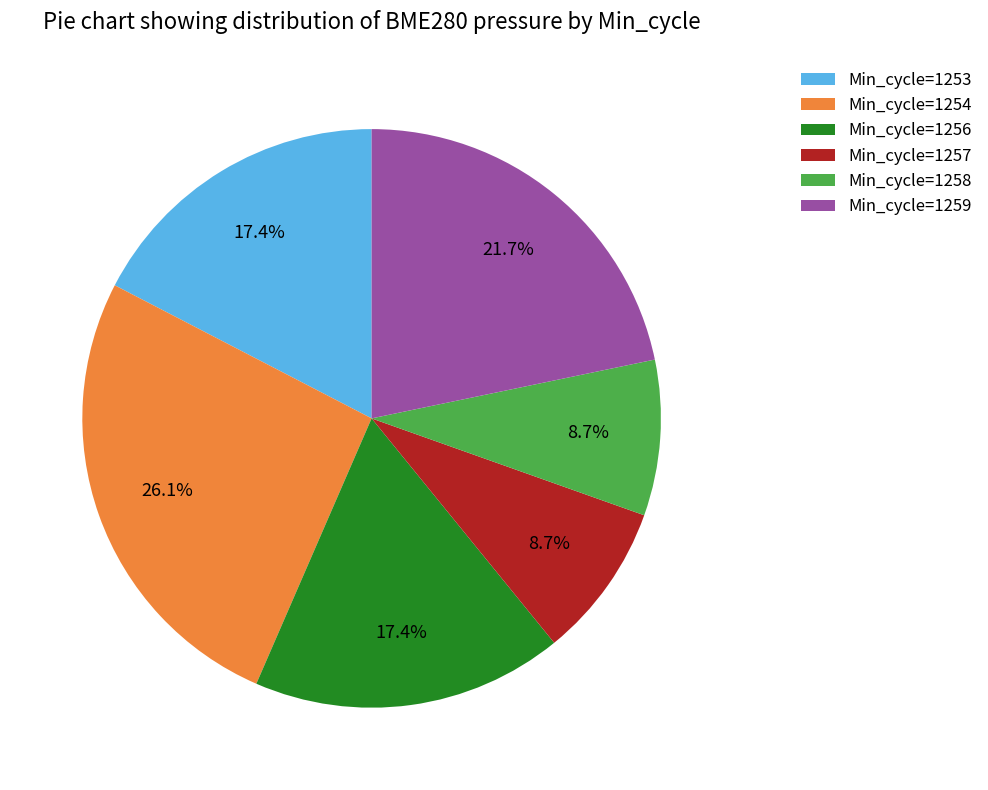

Count the number of slices in the pie.

6